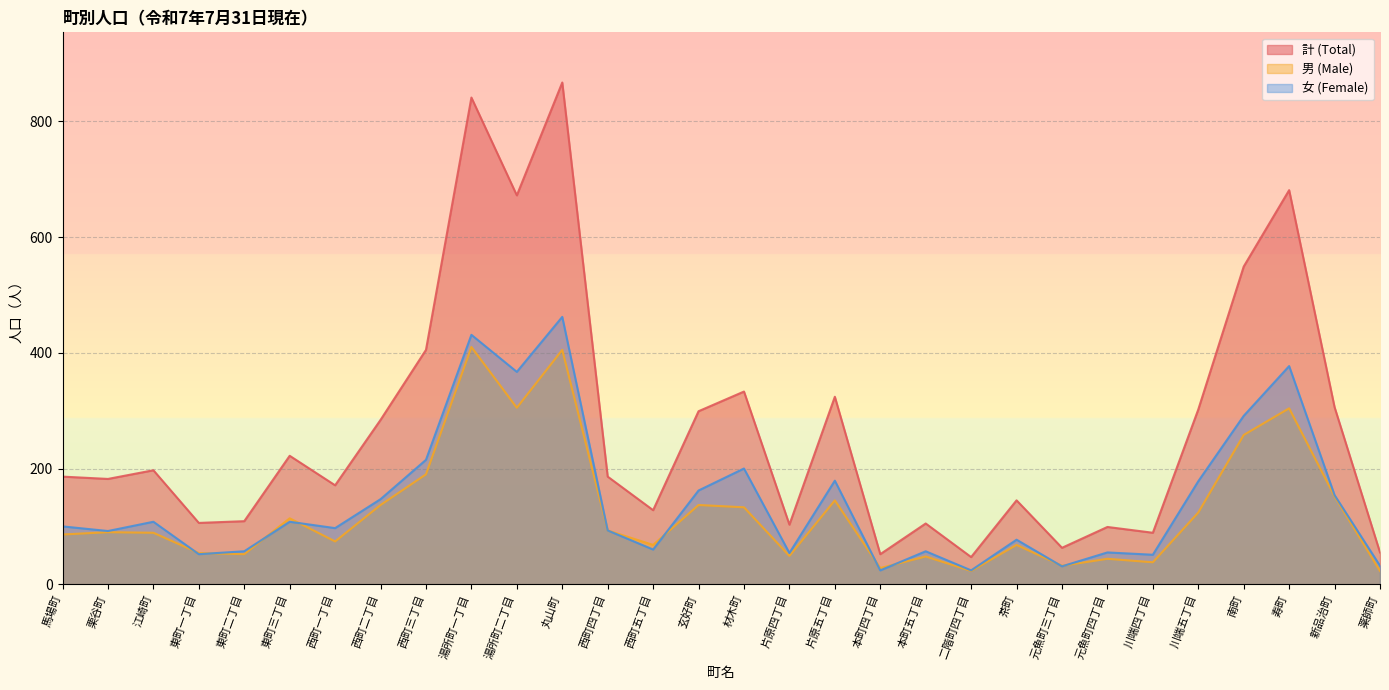

What is the minimum value shown in the chart?

23